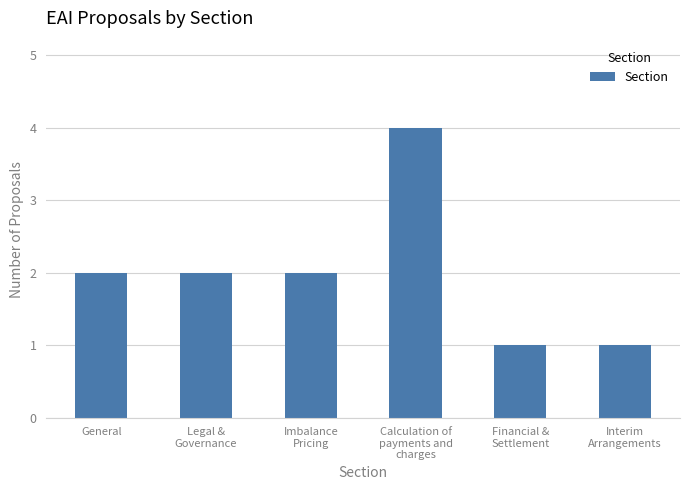

What is the maximum value shown in the chart?

4